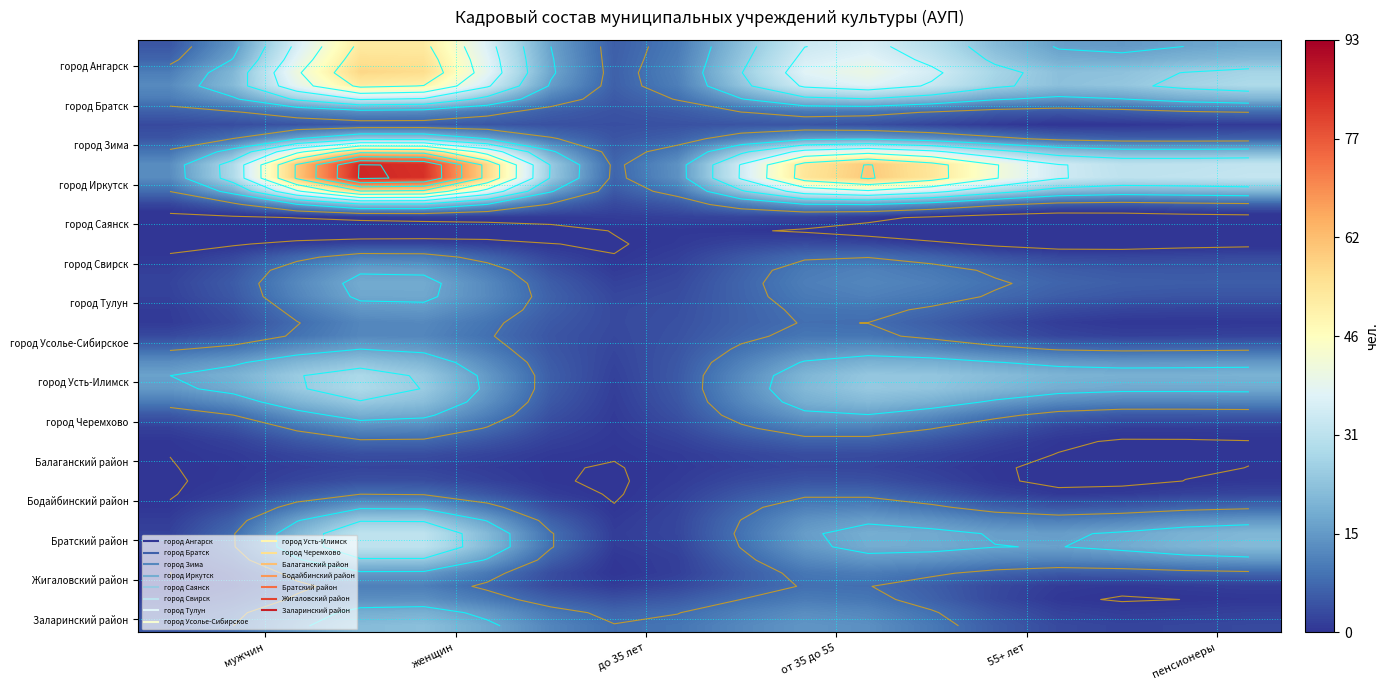

Between 0 and 5, which is larger?

5